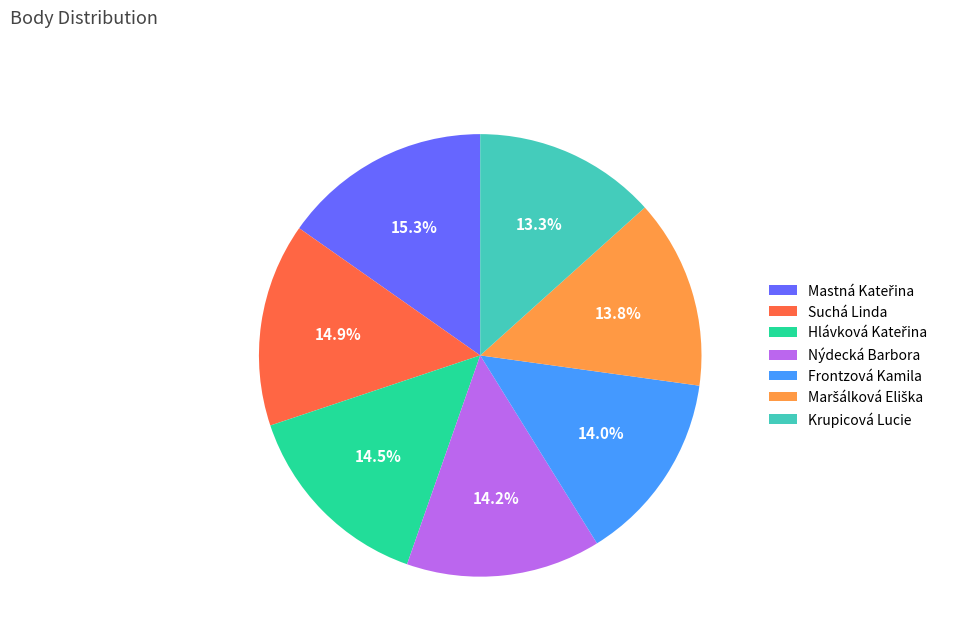

To the nearest percent, what is the average slice percentage?

14%